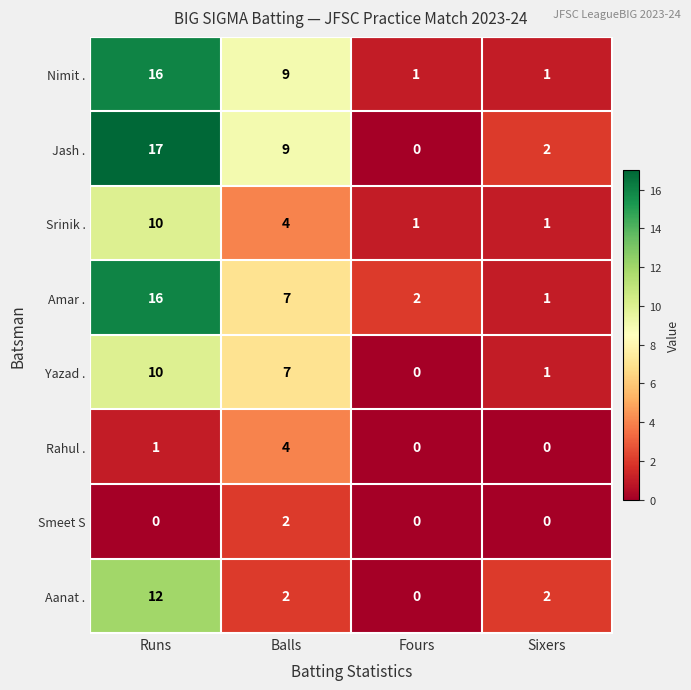

What is the difference between the maximum and minimum values in the Amar . series?

15